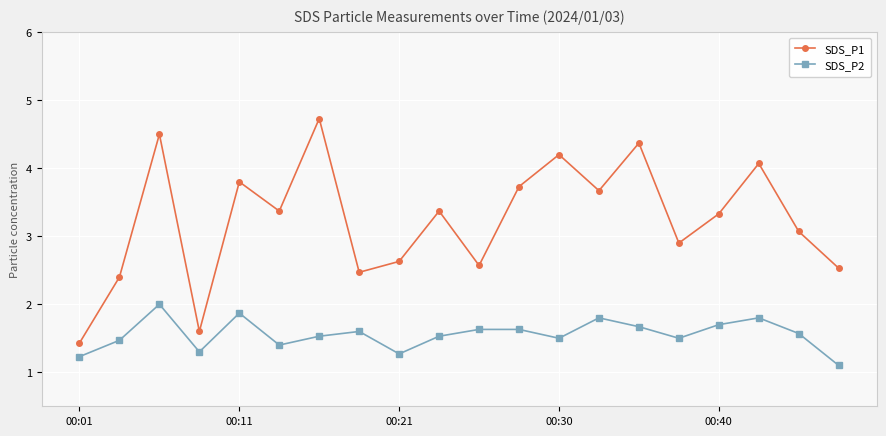

What is the minimum value shown in the chart?

1.1